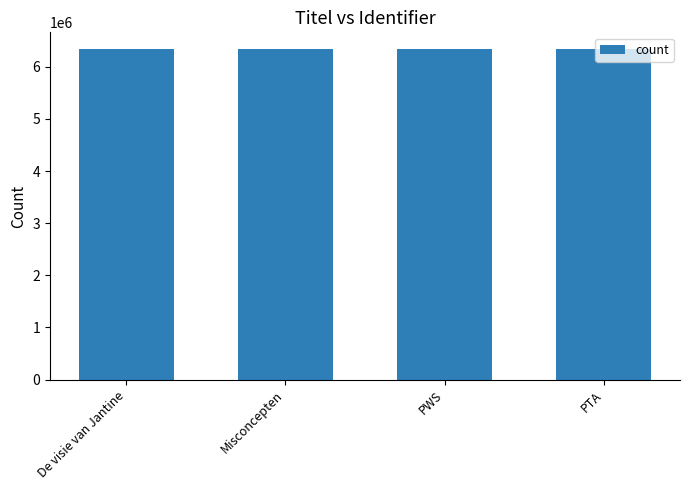

What is the sum of all values?

25368359